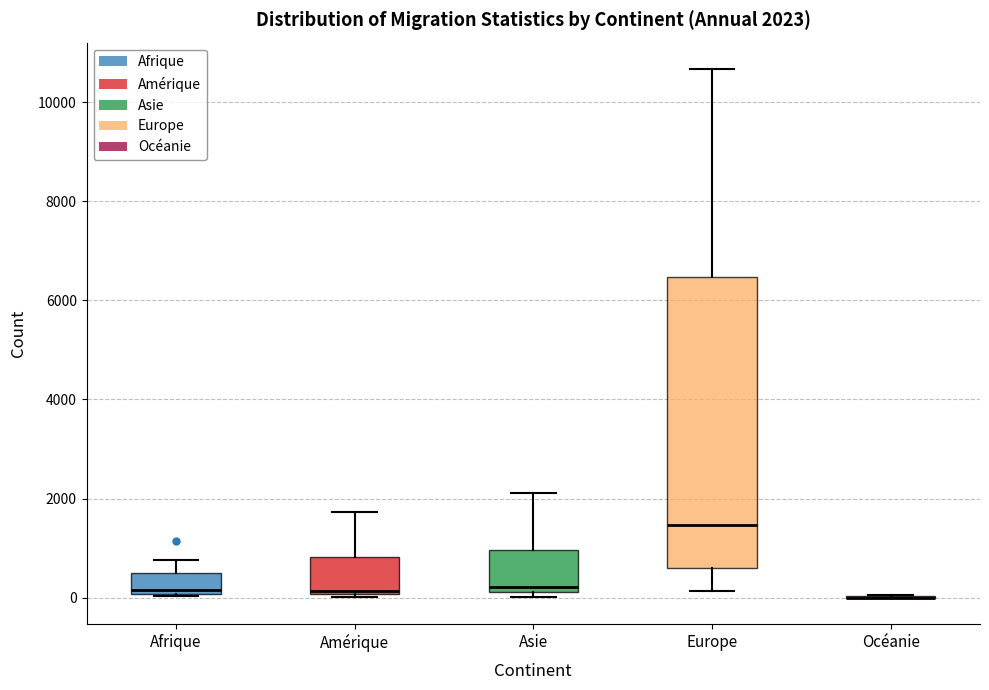

Comparing the boxes themselves (not the whiskers), which one is the tallest?

Europe